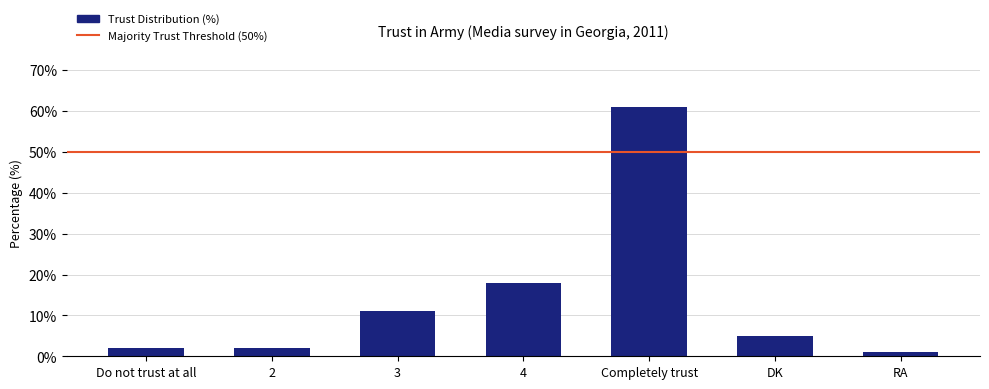

What is the sum of all values?

100